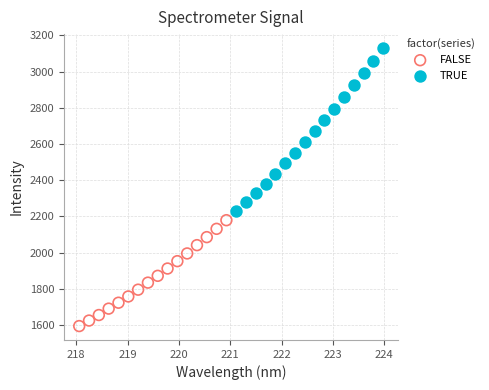

Which series reaches the minimum Y coordinate?

FALSE